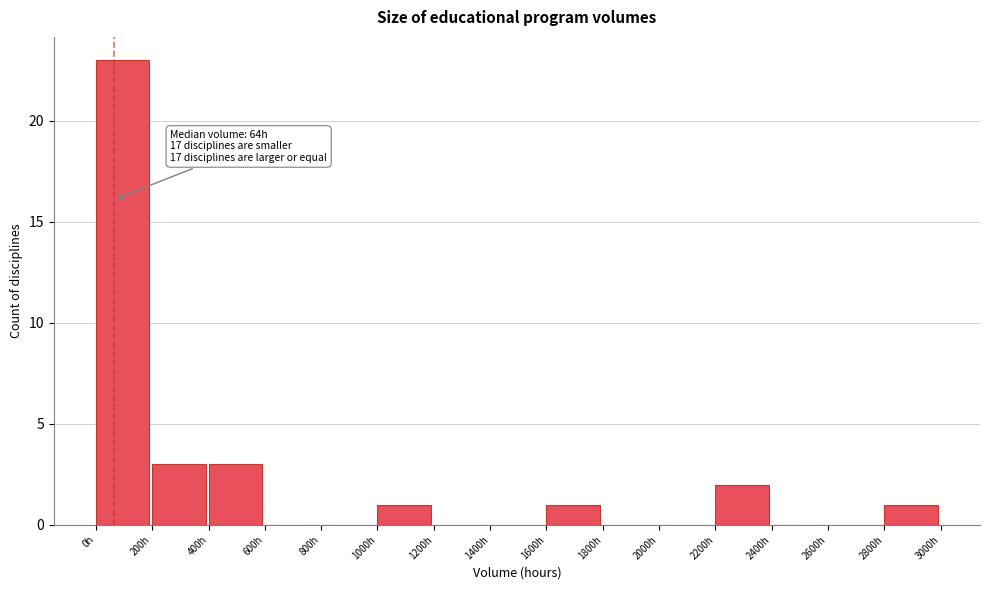

Which range on the x-axis has the tallest bar?

0 to 200